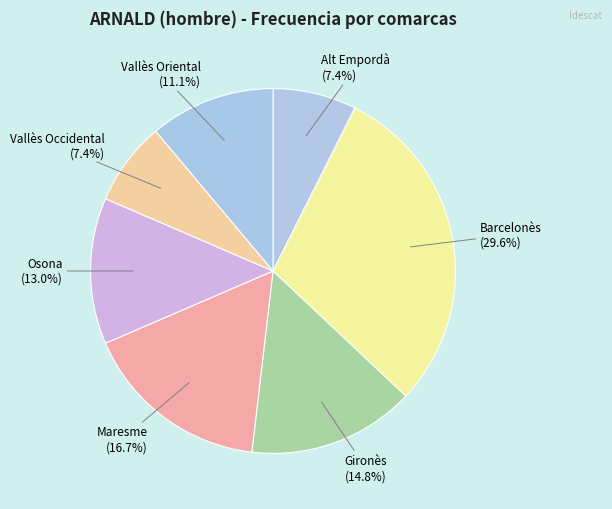

To the nearest percent, what is the combined percentage of Alt Empordà and Barcelonès?

37%